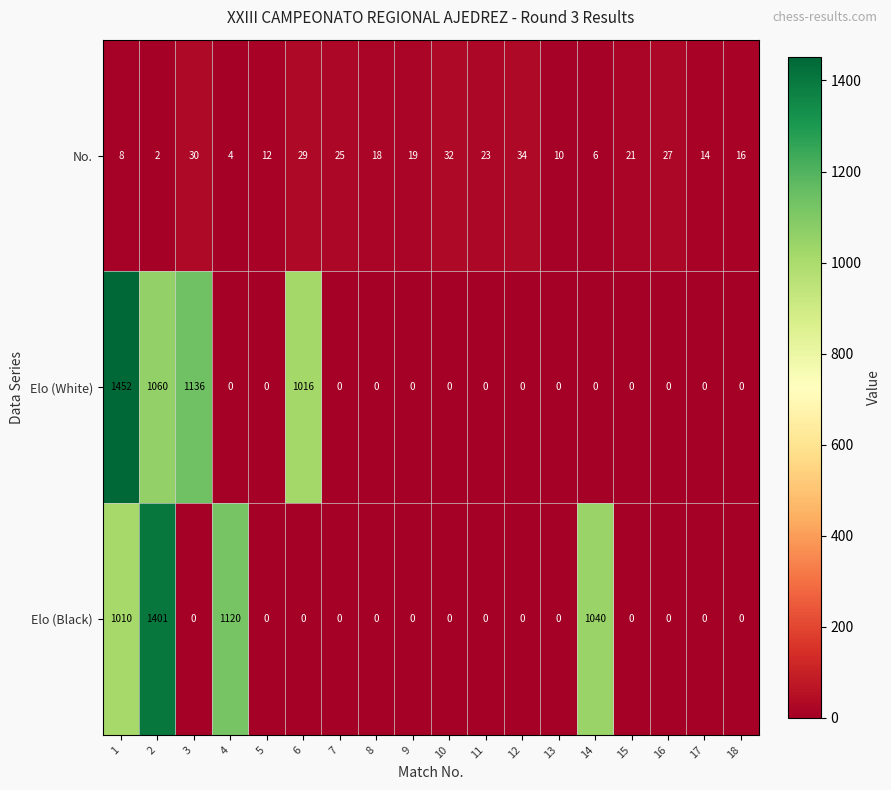

What is the total value across all series at 18?

16